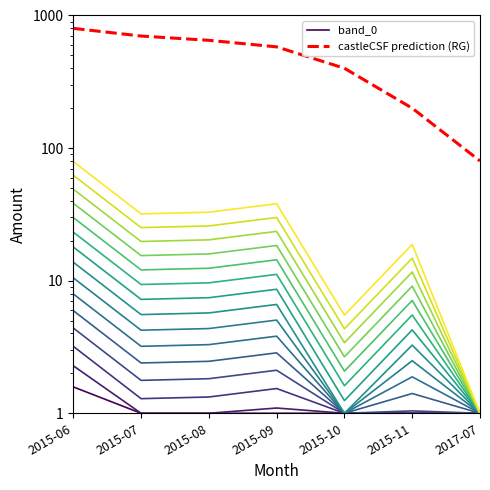

What are all the series names shown in the legend?

band_0, castleCSF prediction (RG)